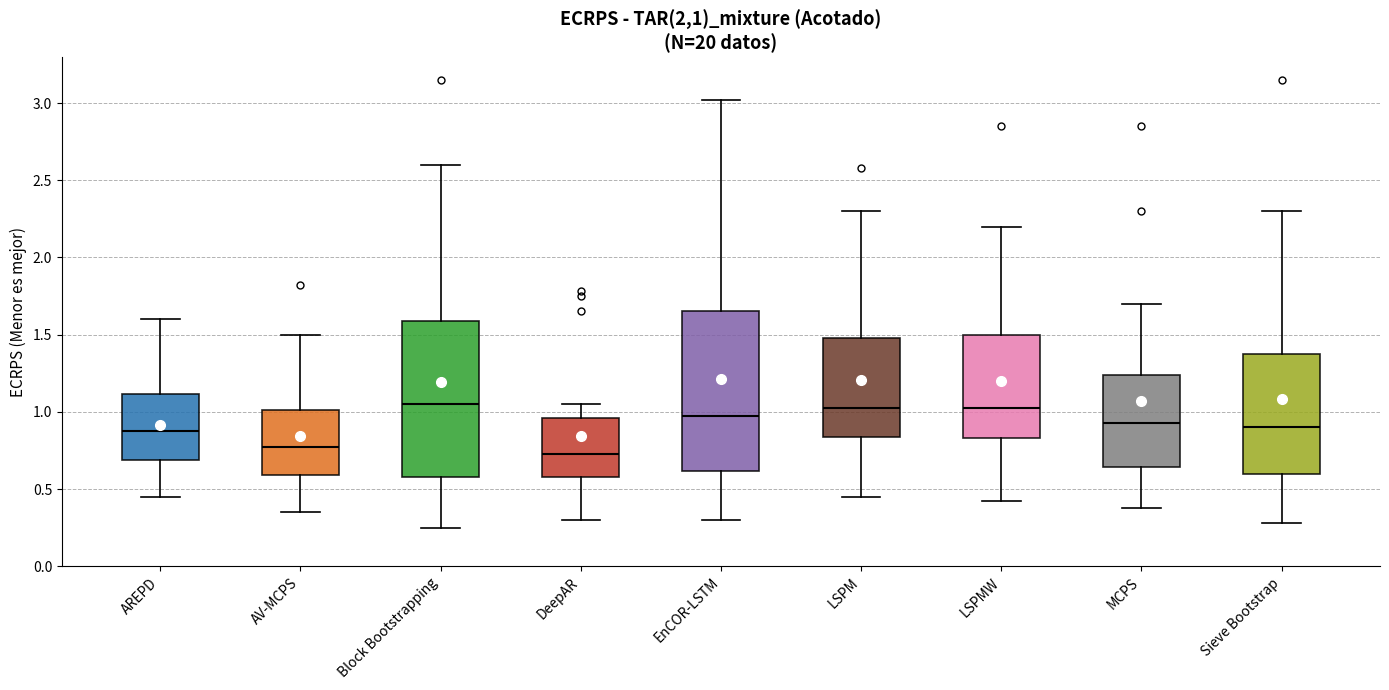

Reading left to right, transcribe this box plot: for each box, give where its median line is, the range the box spans, and where its two whiskers end, as read against the y-axis. The values are not printed on the chart, so give them approximately, as read against the axis.

AREPD: median 0.90, box 0.70 to 1.10, whiskers 0.45 to 1.60
AV-MCPS: median 0.80, box 0.60 to 1.00, whiskers 0.35 to 1.50
Block Bootstrapping: median 1.05, box 0.60 to 1.60, whiskers 0.25 to 2.60
DeepAR: median 0.75, box 0.60 to 0.95, whiskers 0.30 to 1.05
EnCOR-LSTM: median 1.00, box 0.60 to 1.65, whiskers 0.30 to 3.00
LSPM: median 1.05, box 0.85 to 1.50, whiskers 0.45 to 2.30
LSPMW: median 1.05, box 0.85 to 1.50, whiskers 0.40 to 2.20
MCPS: median 0.95, box 0.65 to 1.25, whiskers 0.40 to 1.70
Sieve Bootstrap: median 0.90, box 0.60 to 1.40, whiskers 0.30 to 2.30